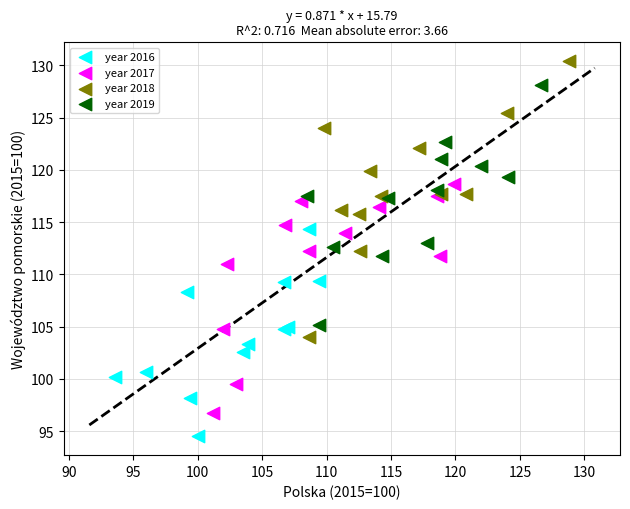

Which series has the largest Y range (max minus min)?

year 2018